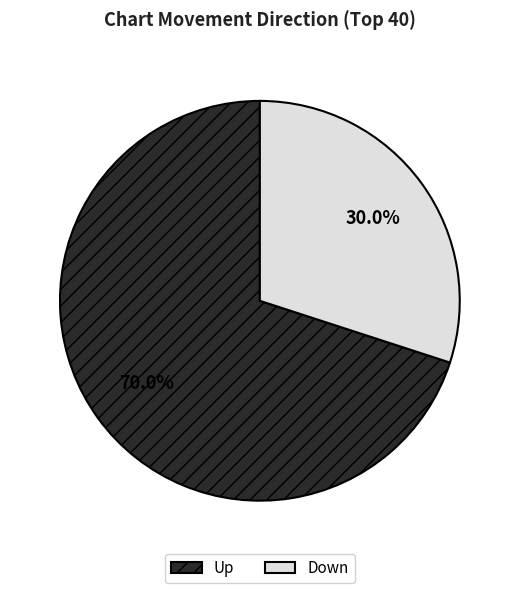

What is the largest slice in the pie chart?

Up